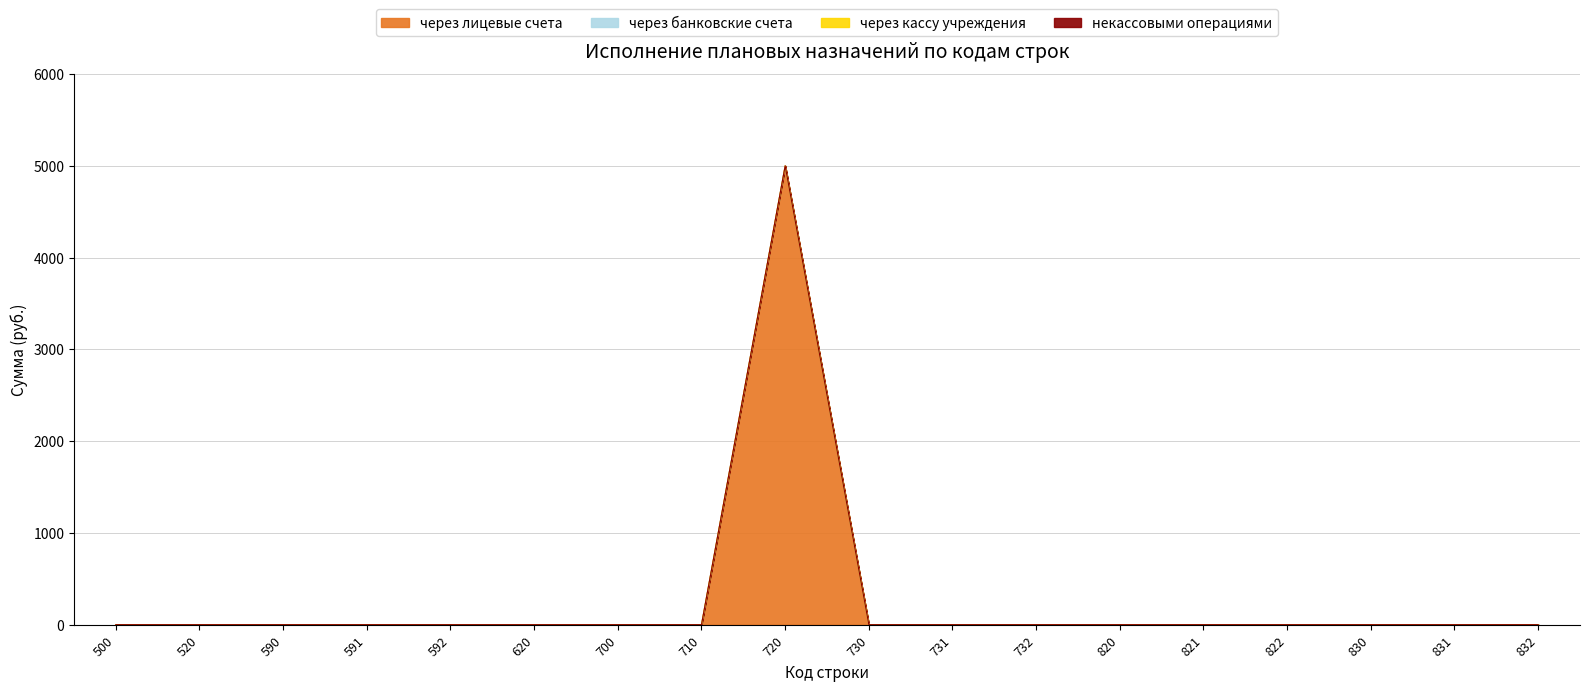

Which series has the largest range (max minus min)?

через лицевые счета